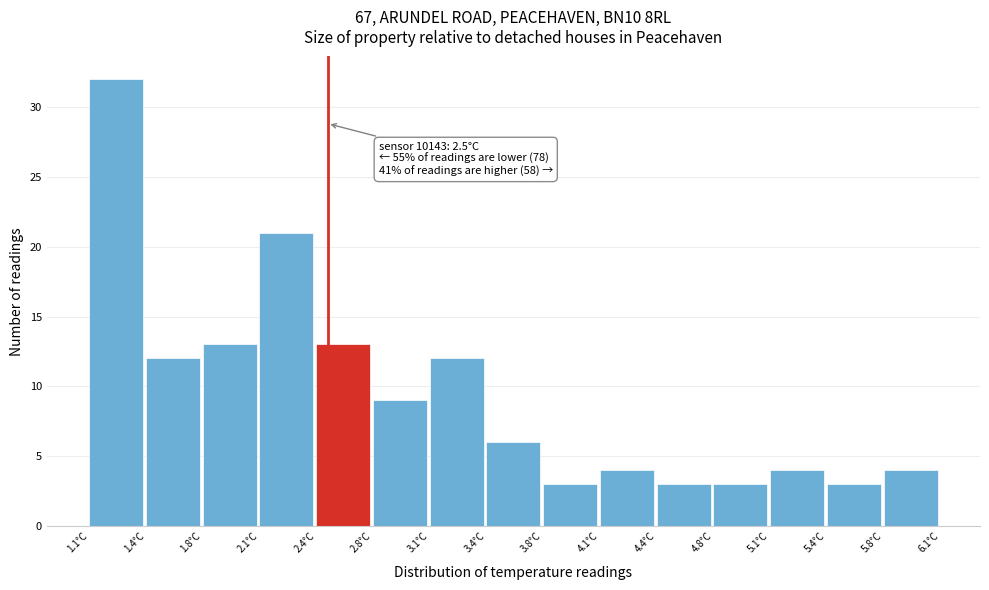

Which range on the x-axis has the tallest bar?

1.10 to 1.45